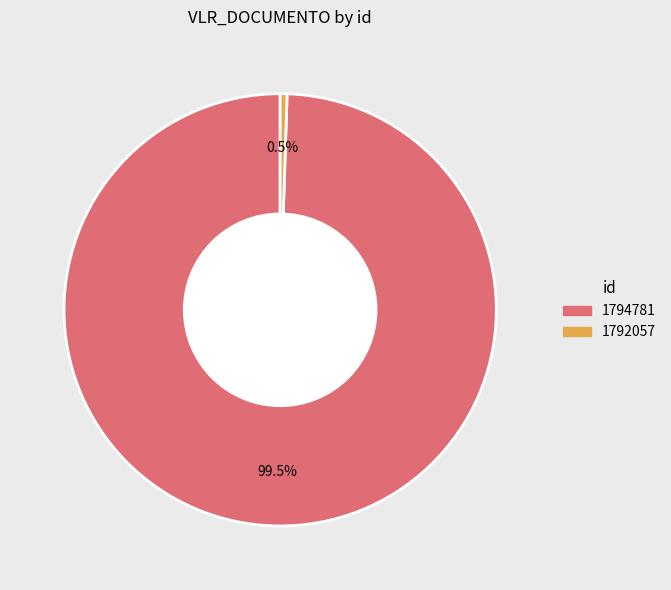

Which has a higher value, 1794781 or 1792057?

1794781